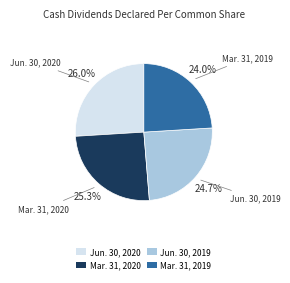

Which category has the biggest portion of the pie?

Jun. 30, 2020